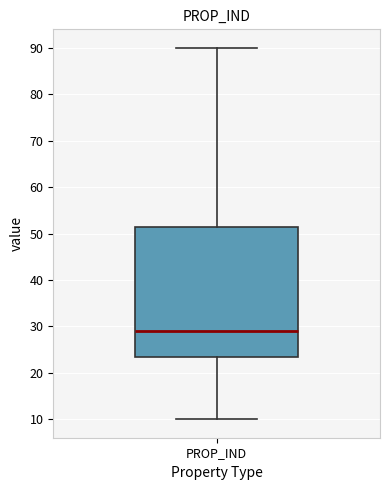

Where does the lower whisker of the box for PROP_IND end on the y-axis? The values are not printed on the chart, so give them approximately, as read against the axis.

10